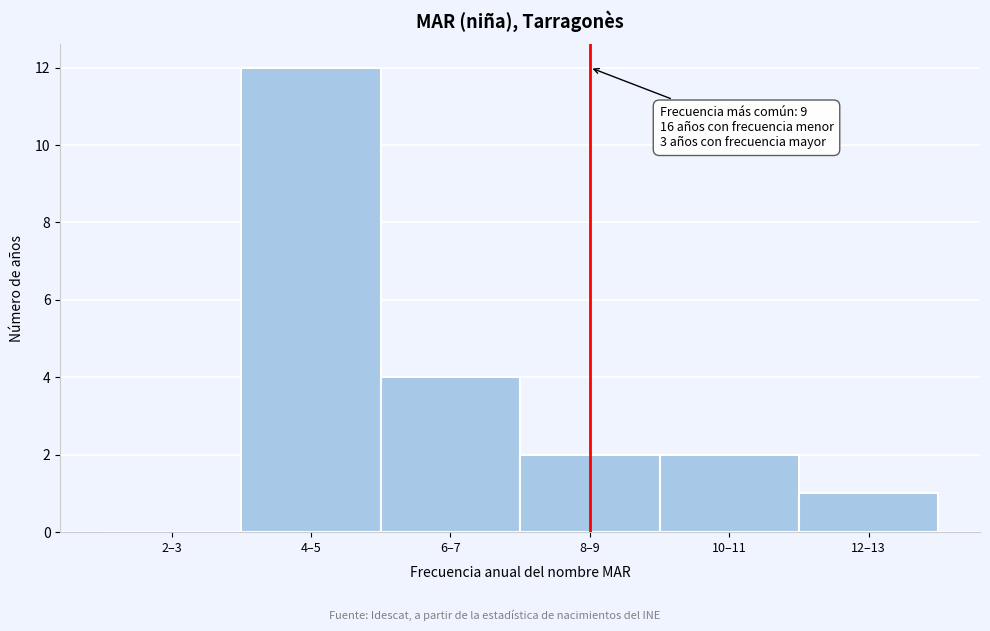

Reading left to right, extract all data points from this chart.

2–3=0	4–5=12	6–7=4	8–9=2	10–11=2	12–13=1